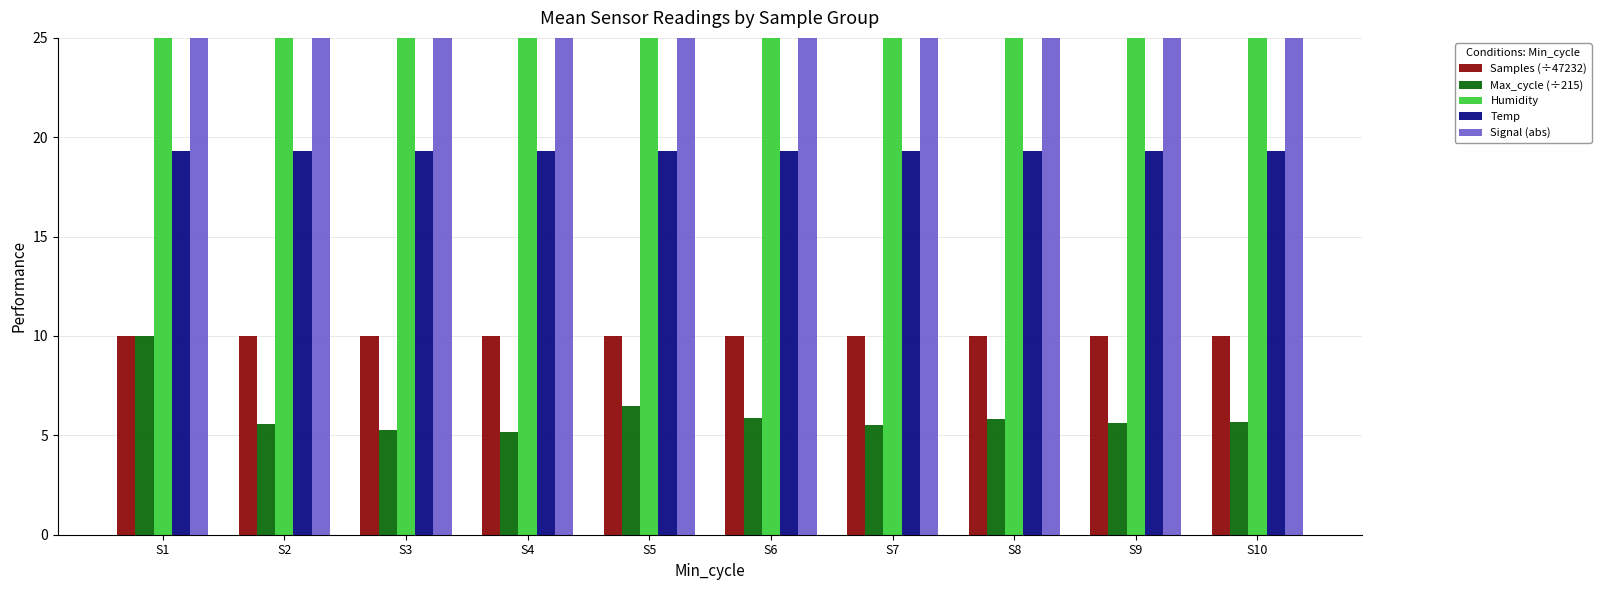

What is the maximum value shown in the chart?

56.7